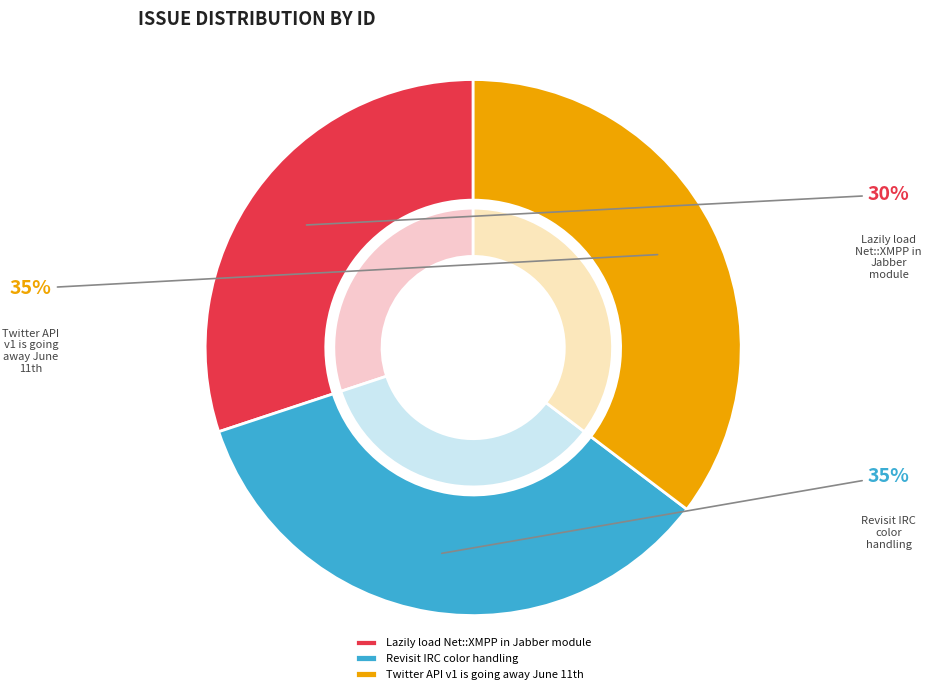

True or false: Revisit IRC color handling accounts for 27% of the total.

False